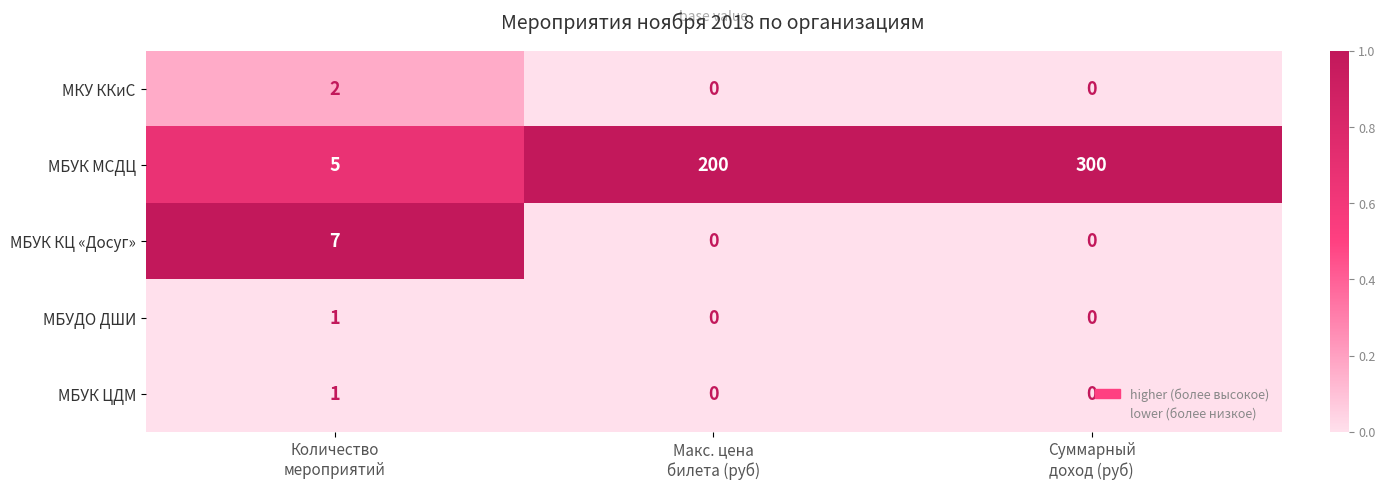

How many series are shown in this chart?

5